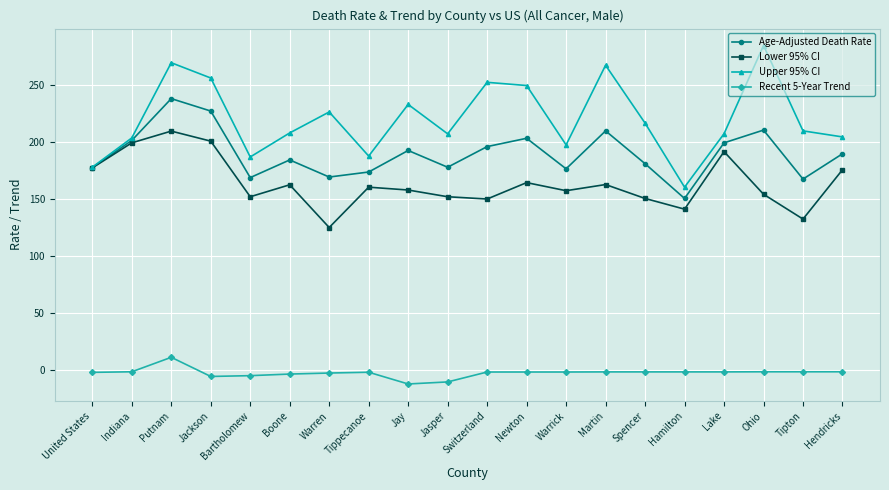

The value of Age-Adjusted Death Rate at Newton is 203.2. True or false?

True